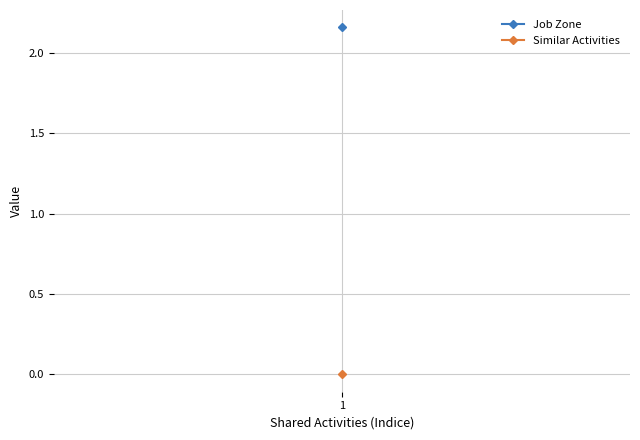

What are all the series names shown in the legend?

Job Zone, Similar Activities